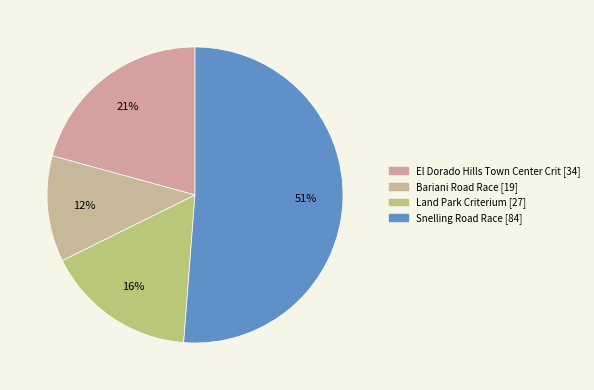

What is the change in value from El Dorado Hills Town Center Crit to Land Park Criterium?

-7